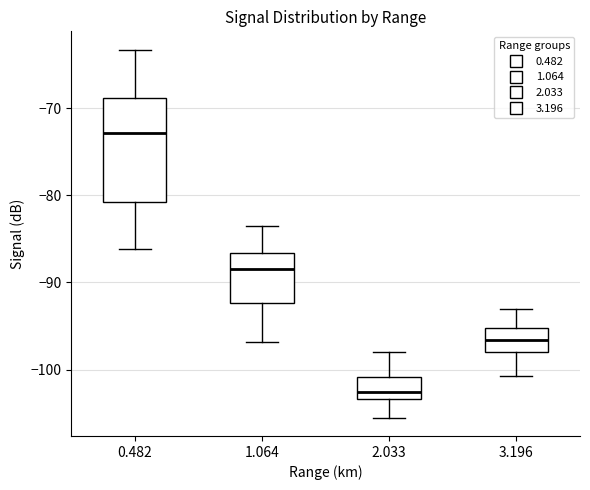

Comparing the boxes themselves (not the whiskers), which one is the tallest?

0.482